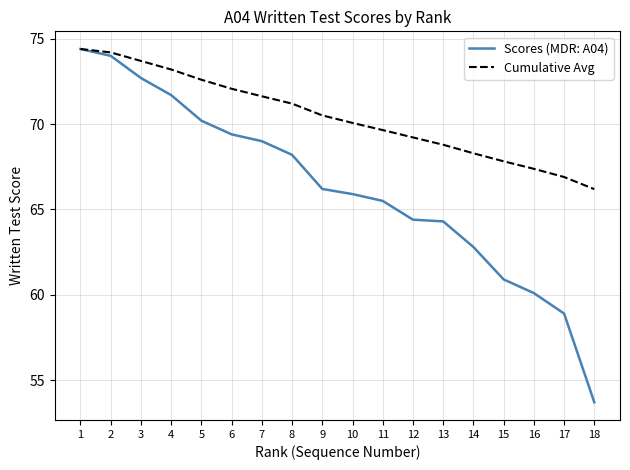

True or false: Scores (MDR: A04) has more than 1 points higher than both neighbors.

False